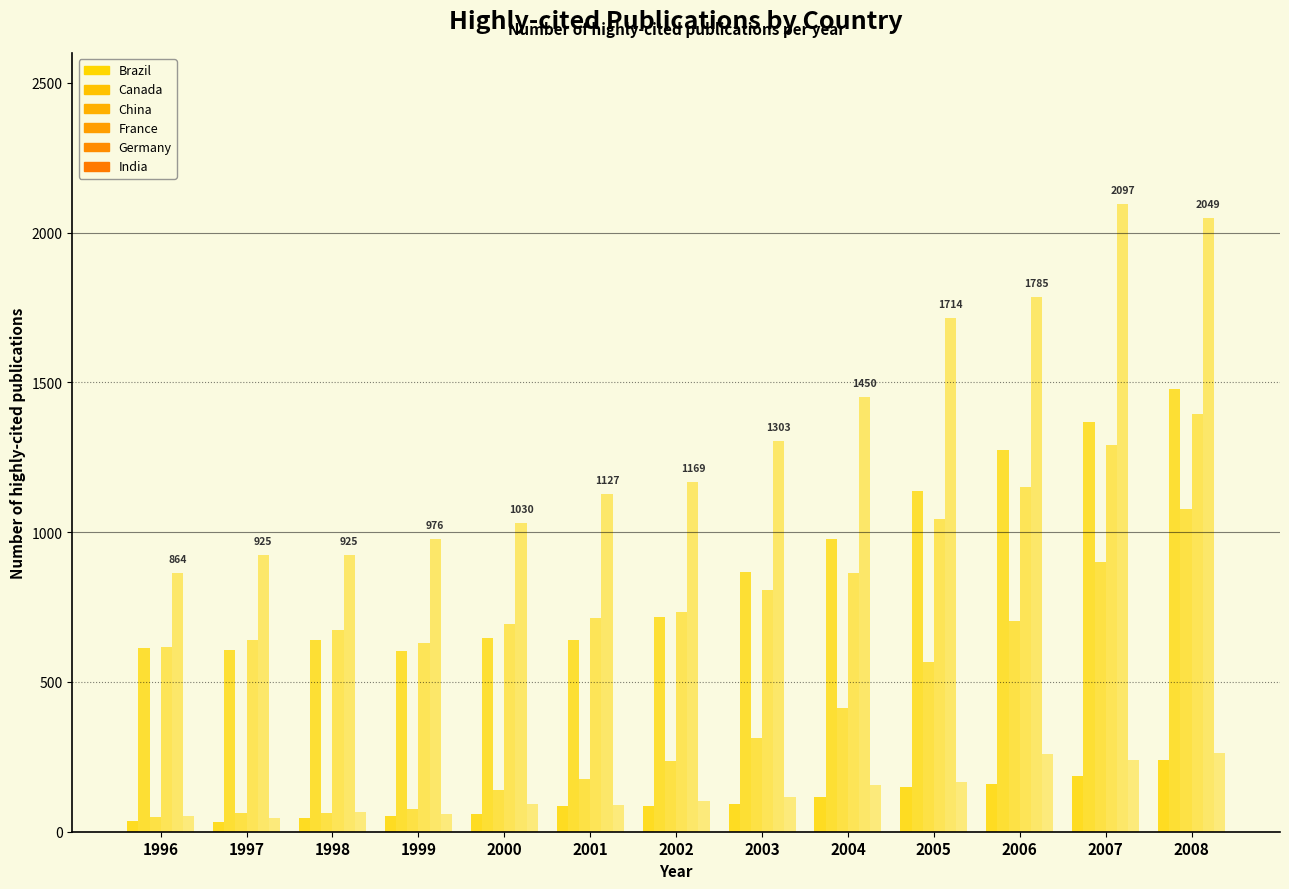

What is the value of the Germany bar at the 7th from the left?

1169